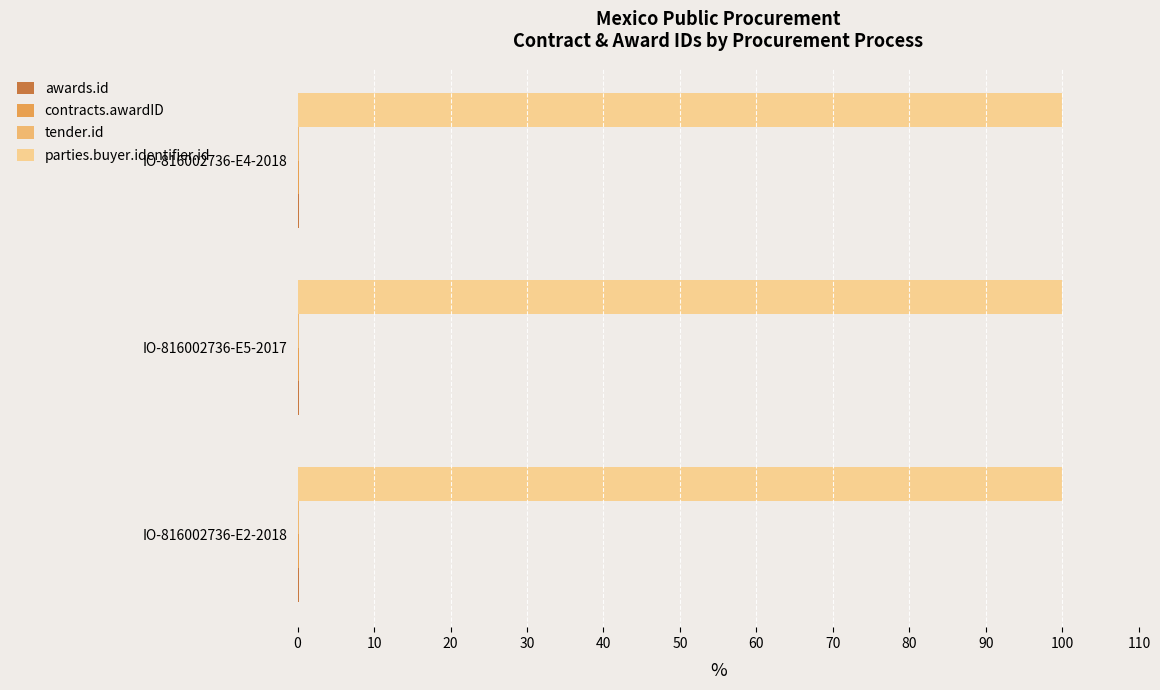

Is it true that parties.buyer.identifier.id equals 162.3 at IO-816002736-E5-2017?

False